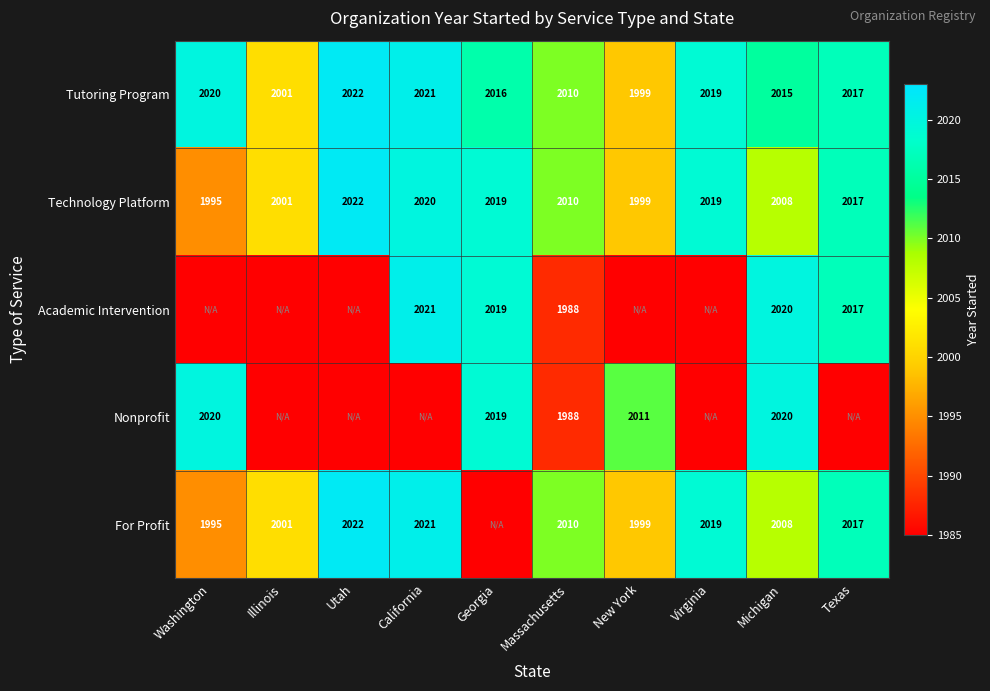

True or false: For Profit has a value of 2001 at Illinois.

True